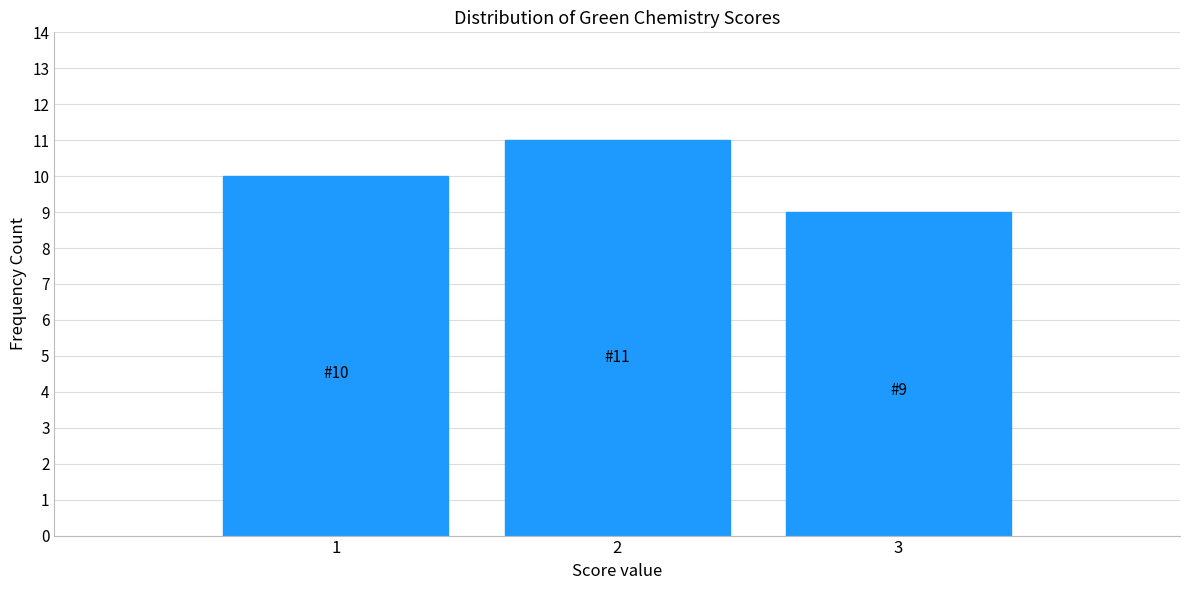

Reading left to right, transcribe all the data shown in this chart.

1=10	2=11	3=9